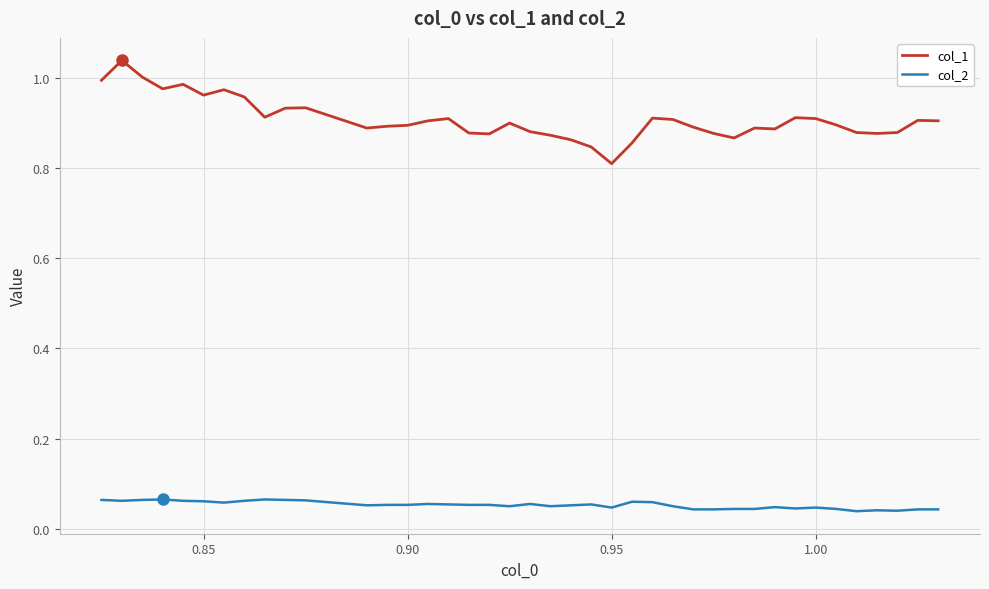

Which series has the largest total across all categories?

col_1